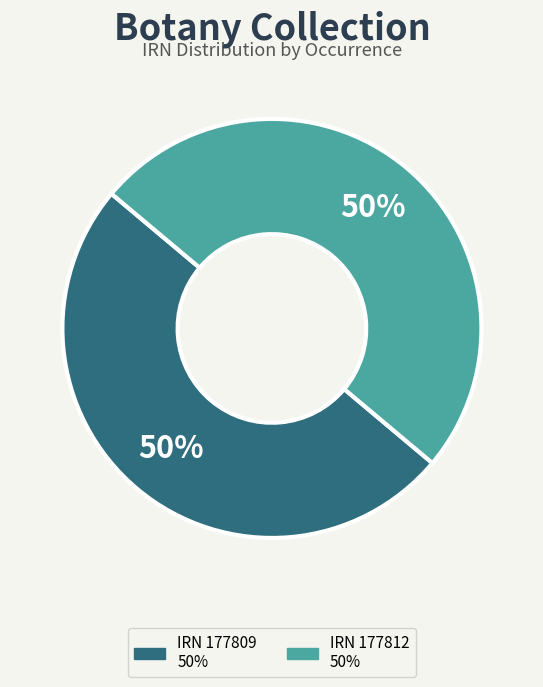

How many segments does this pie chart have?

2